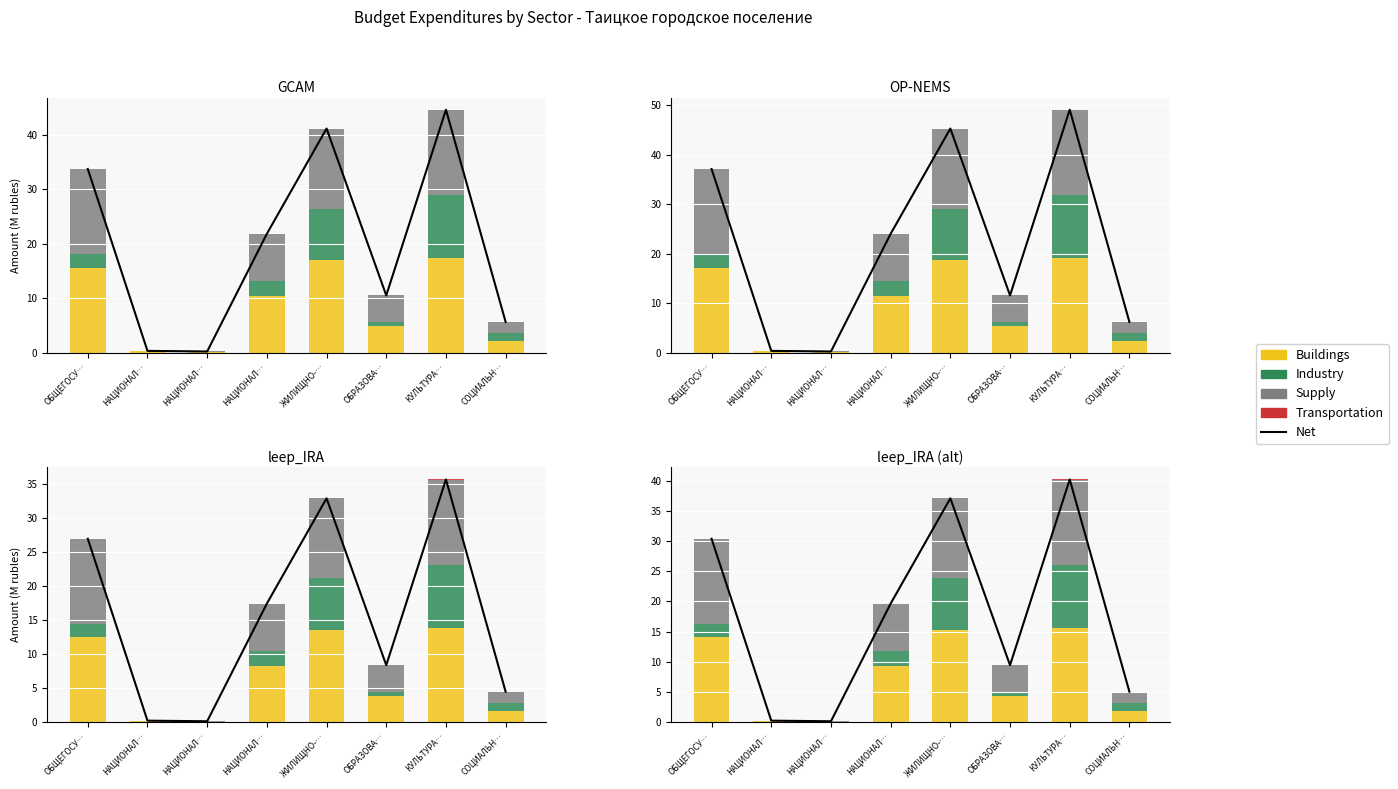

Reading left to right, list all the values displayed in this chart.

Net: 30.4	0.3	0.2	19.7	37.1	9.5	40.2	5.1
Buildings: 14.1	0.2	0.1	9.4	15.3	4.4	15.6	1.8
Industry: 2.3	0.0	0.0	2.4	8.5	0.7	10.5	1.4
Supply: 14.0	0.0	0.1	7.8	13.2	4.4	14.1	1.8
Transportation: 0.0	0.0	0.0	0.0	0.0	0.0	0.0	0.0